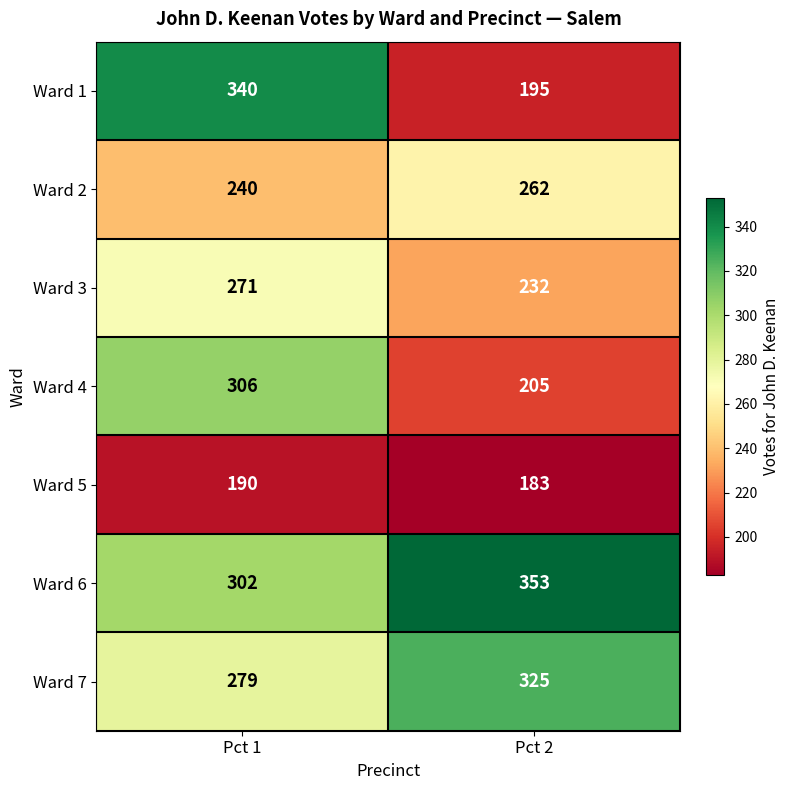

List the series in order of their peak value, highest first.

Ward 6, Ward 1, Ward 7, Ward 4, Ward 3, Ward 2, Ward 5